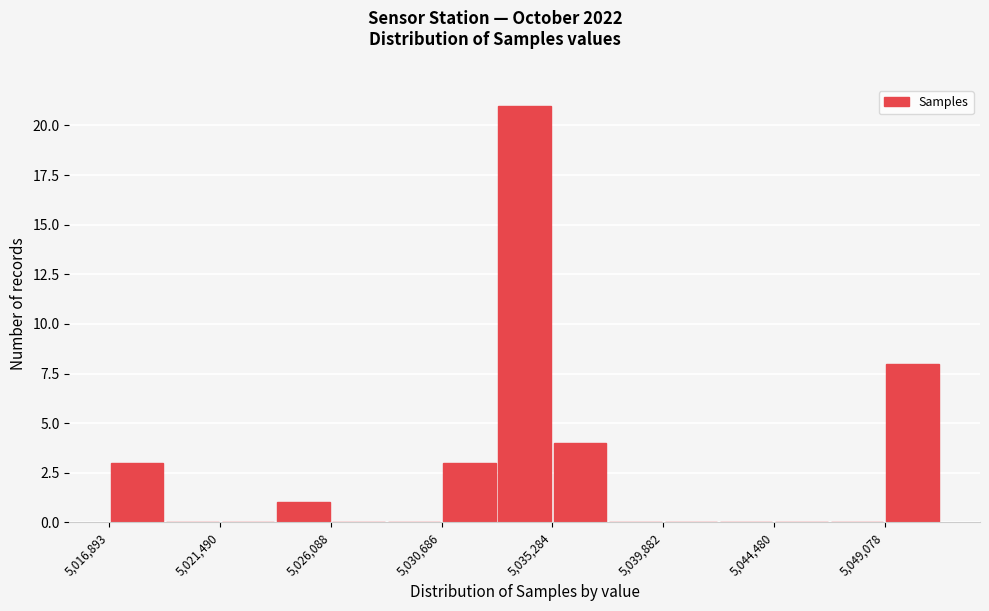

How tall is the bar that spans 5030500 to 5033000 on the x-axis? Neither the bar edges nor the heights are printed on the chart, so give them approximately, as read against the axes.

3